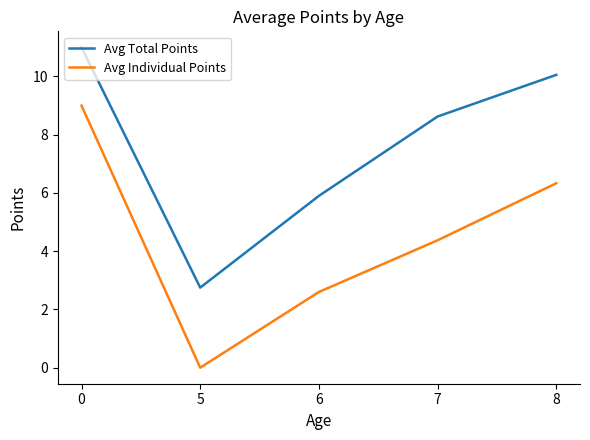

Does the chart display data point markers on the line(s)?

No